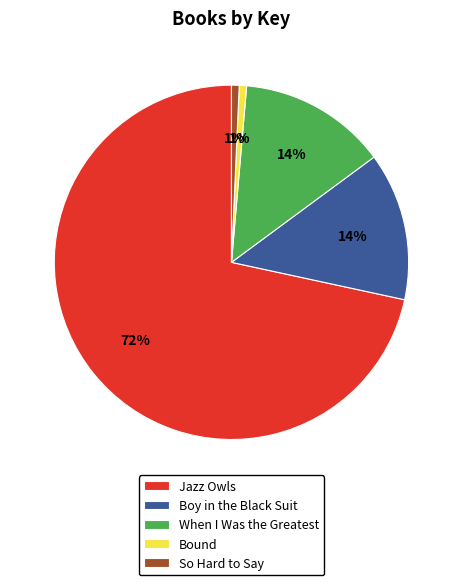

To the nearest percent, what is the difference between the So Hard to Say and When I Was the Greatest slice percentages?

13%